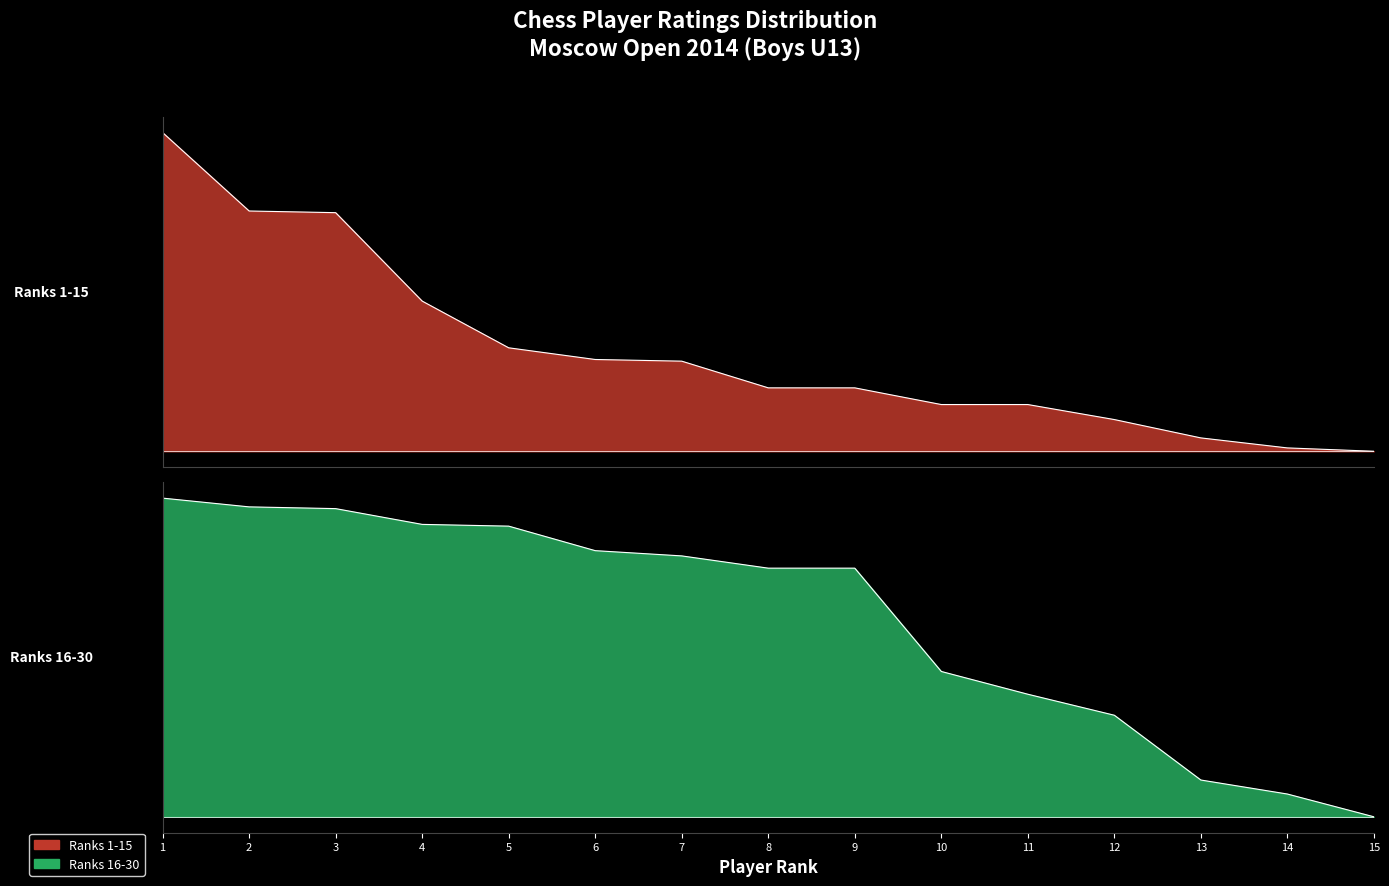

Is it true that the value at 8 is 38?

True